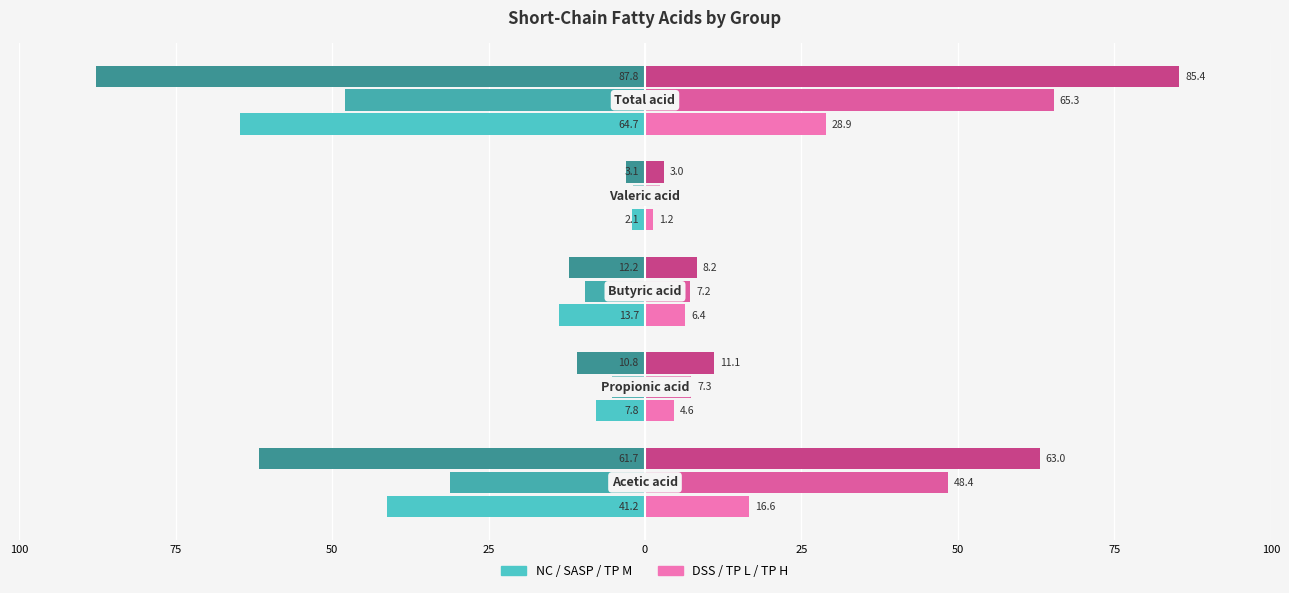

Reading left to right, transcribe all the data shown in this chart.

NC: 100=-41.2	75=-7.8	50=-13.7	25=-2.1	0=-64.7
SASP: 100=-31.2	75=-5.3	50=-9.6	25=-1.9	0=-48.0
TP M: 100=-61.7	75=-10.8	50=-12.2	25=-3.1	0=-87.8
DSS: 100=16.6	75=4.6	50=6.4	25=1.2	0=28.9
TP L: 100=48.4	75=7.3	50=7.2	25=2.4	0=65.3
TP H: 100=63.0	75=11.1	50=8.2	25=3.0	0=85.4